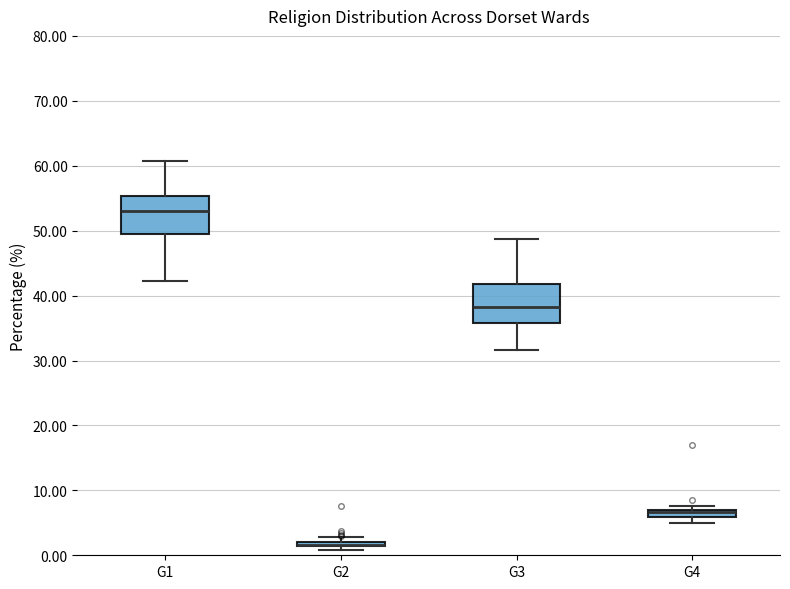

Where is the upper edge of the box for G1 on the y-axis? The values are not printed on the chart, so give them approximately, as read against the axis.

55